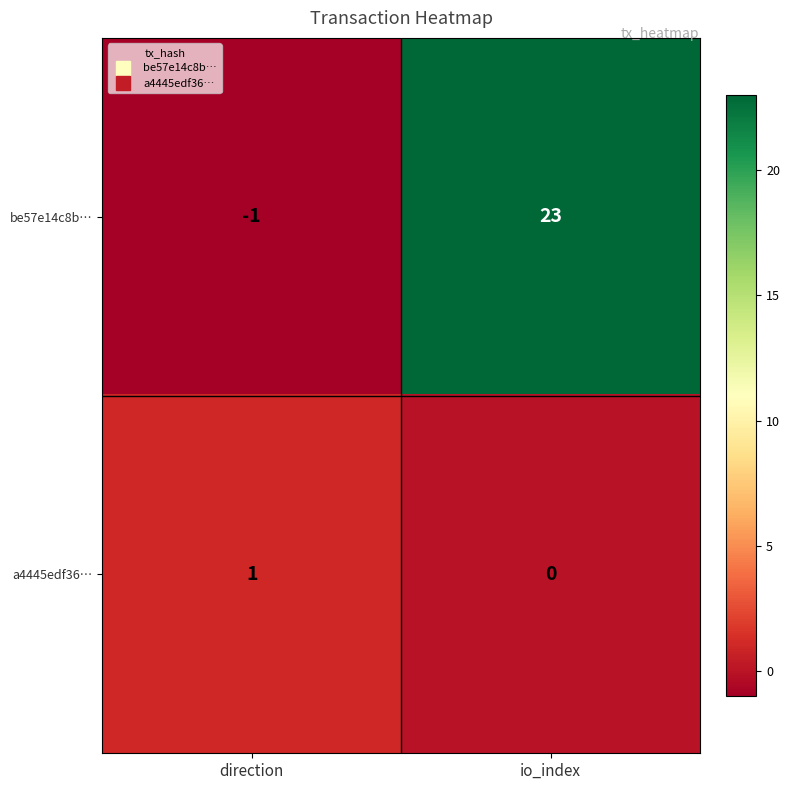

List the series in order of their peak value, lowest first.

a4445edf36…, be57e14c8b…